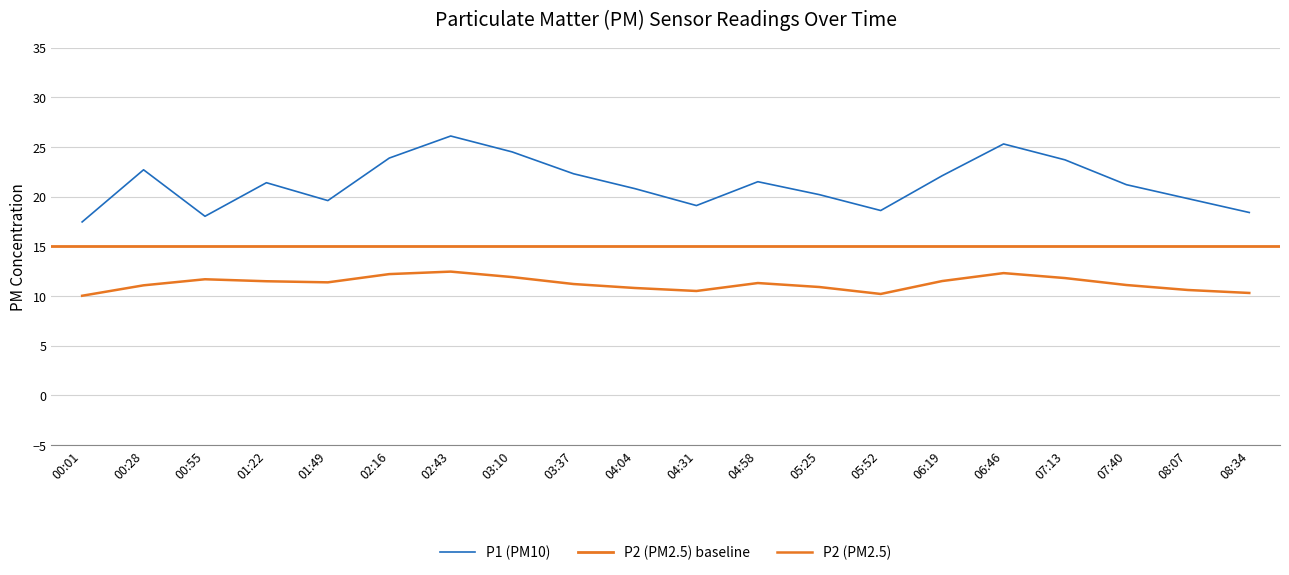

True or false: P1 and P2 intersect in this chart.

False